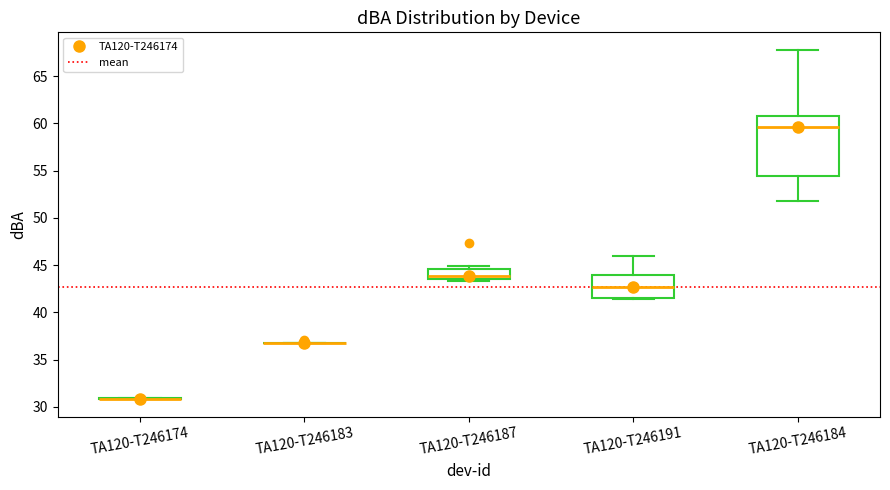

Reading left to right, read every box against the y-axis: the position of its median line, the range the box covers, and the ends of its whiskers. The values are not printed on the chart, so give them approximately, as read against the axis.

TA120-T246174: box collapsed to a line at 31.0, whiskers 31.0 to 31.0
TA120-T246183: box collapsed to a line at 36.5, whiskers 36.5 to 36.5
TA120-T246187: median 44.0, box 43.5 to 44.5, whiskers 43.5 (just below the box's lower edge) to 45.0
TA120-T246191: median 42.5, box 41.5 to 44.0, whiskers 41.5 to 46.0
TA120-T246184: median 59.5, box 54.5 to 61.0, whiskers 52.0 to 68.0